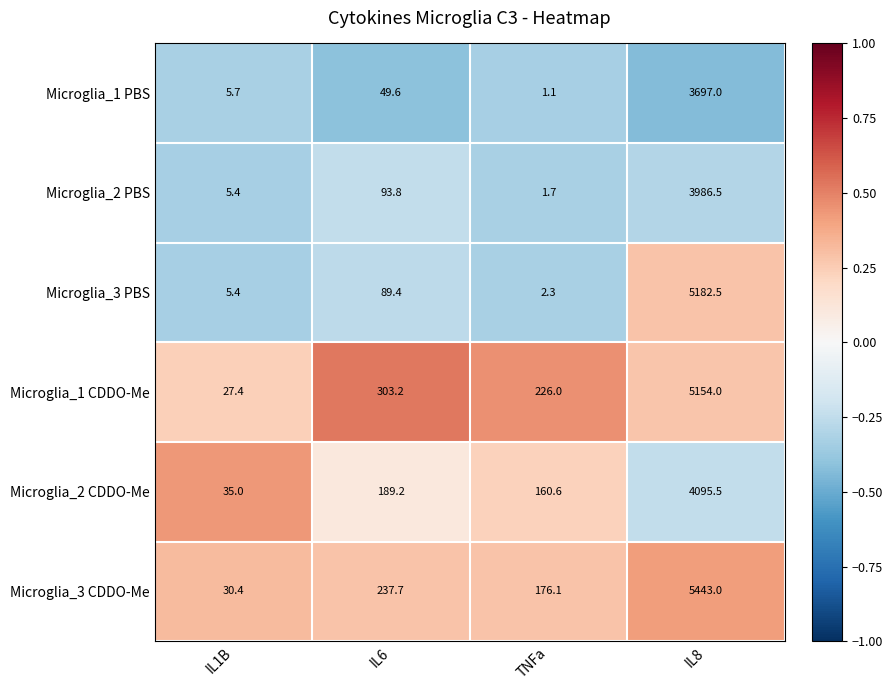

Reading right to left, extract all data points from this chart.

Microglia_1 PBS: 3697.0	1.1	49.6	5.7
Microglia_2 PBS: 3986.5	1.7	93.8	5.4
Microglia_3 PBS: 5182.5	2.3	89.4	5.4
Microglia_1 CDDO-Me: 5154.0	226.0	303.2	27.4
Microglia_2 CDDO-Me: 4095.5	160.6	189.2	35.0
Microglia_3 CDDO-Me: 5443.0	176.1	237.7	30.4